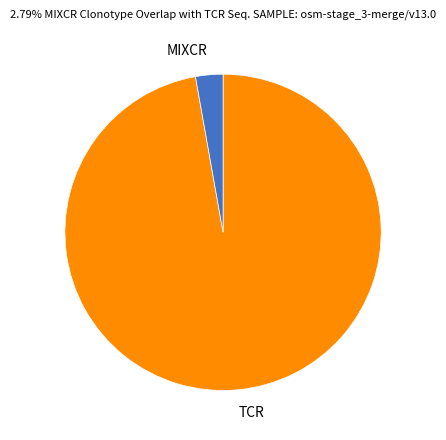

Is the sum of TCR and MIXCR greater than half?

Yes